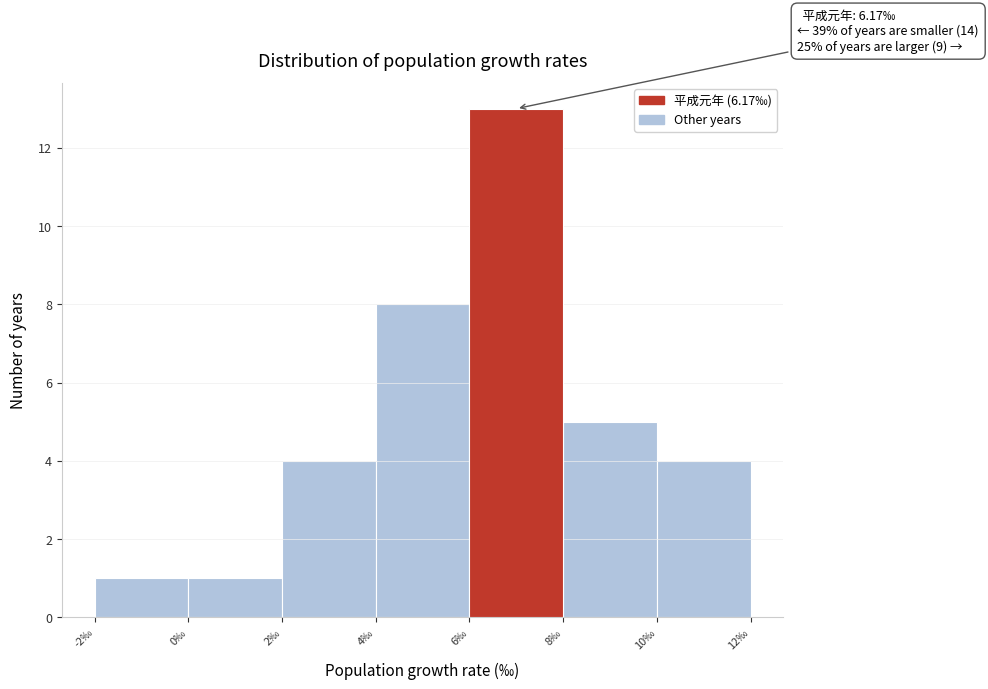

Which range on the x-axis has the tallest bar?

6 to 8